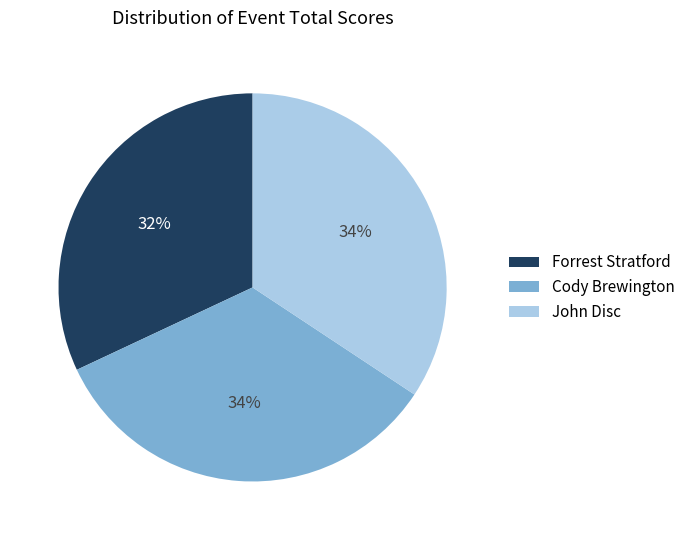

To the nearest percent, what is the combined percentage of John Disc and Forrest Stratford?

66%